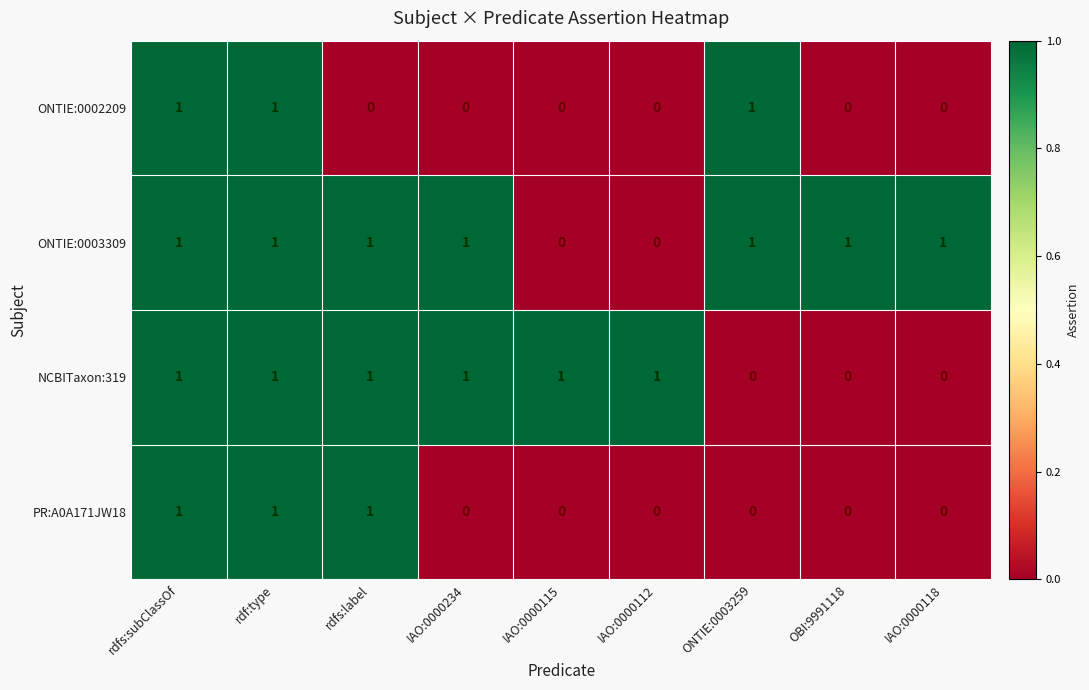

How many categories are shown in the chart?

9